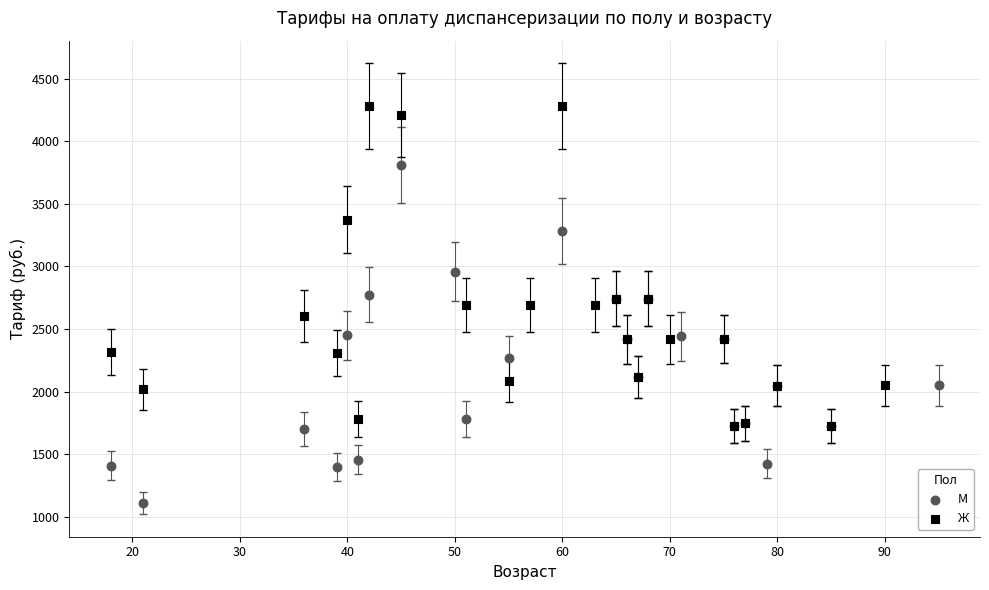

Which series has the largest Y range (max minus min)?

М